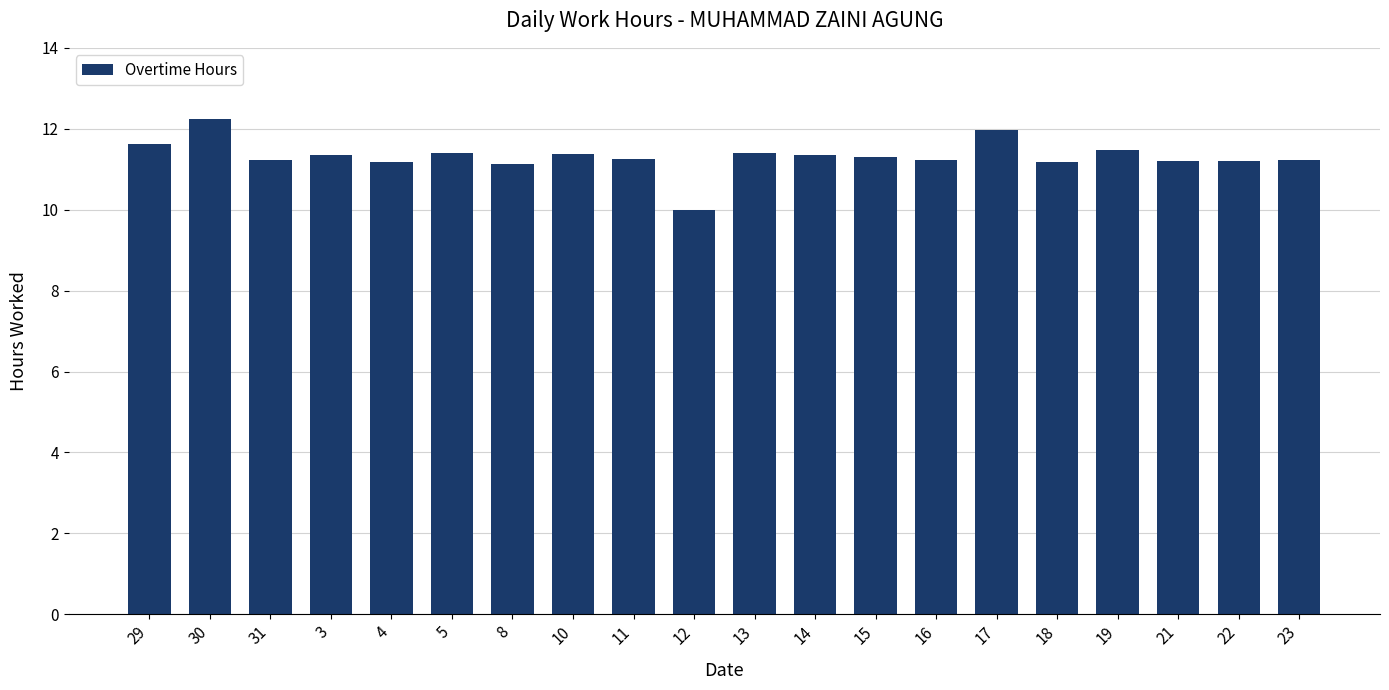

What is the difference between the maximum and second lowest values?

1.1